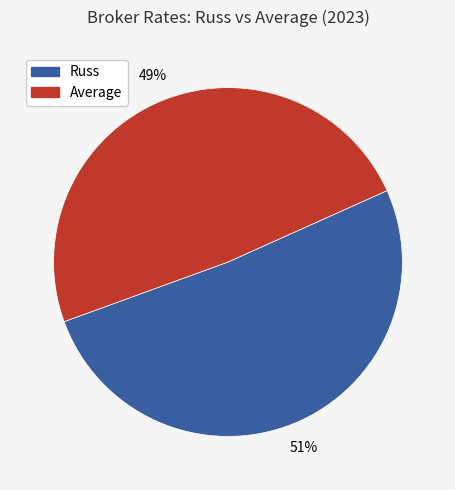

Between Average and Russ, which is larger?

Russ